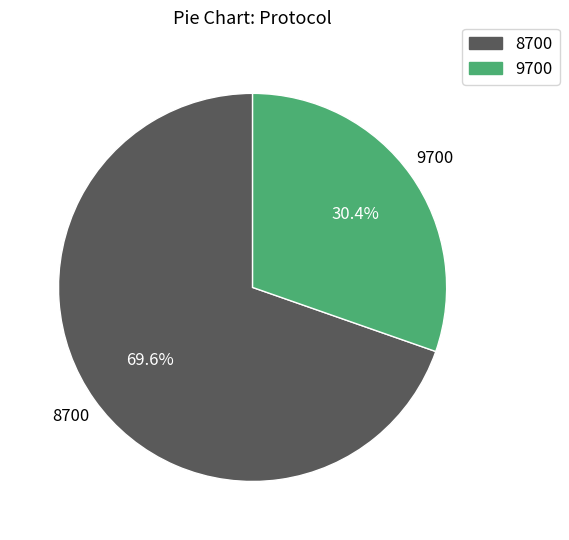

Which slice is the smallest?

9700